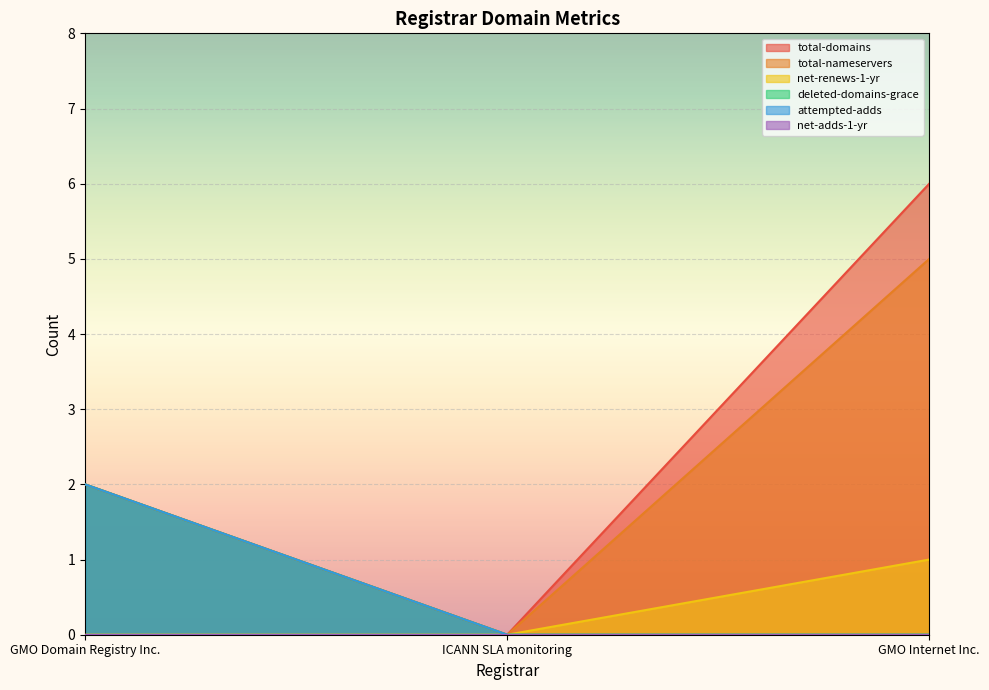

What is the maximum value shown in the chart?

6